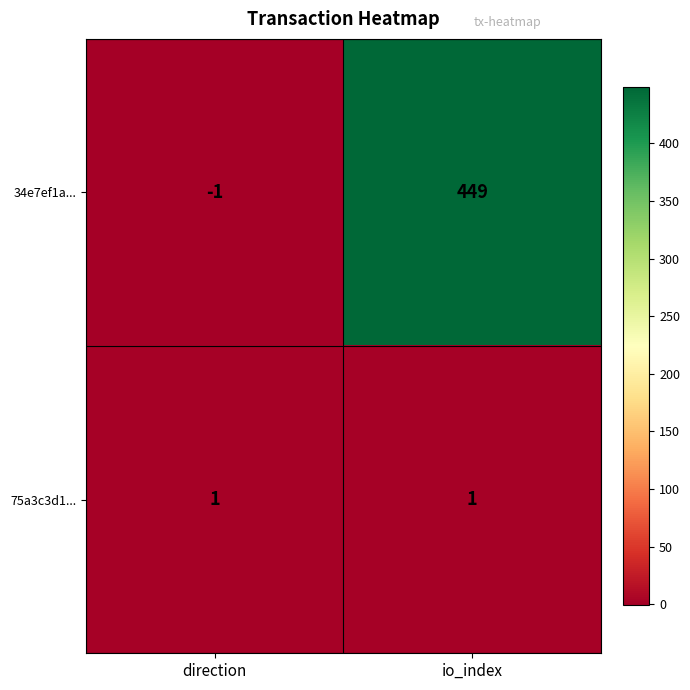

At which category does the chart reach its peak across all series?

io_index